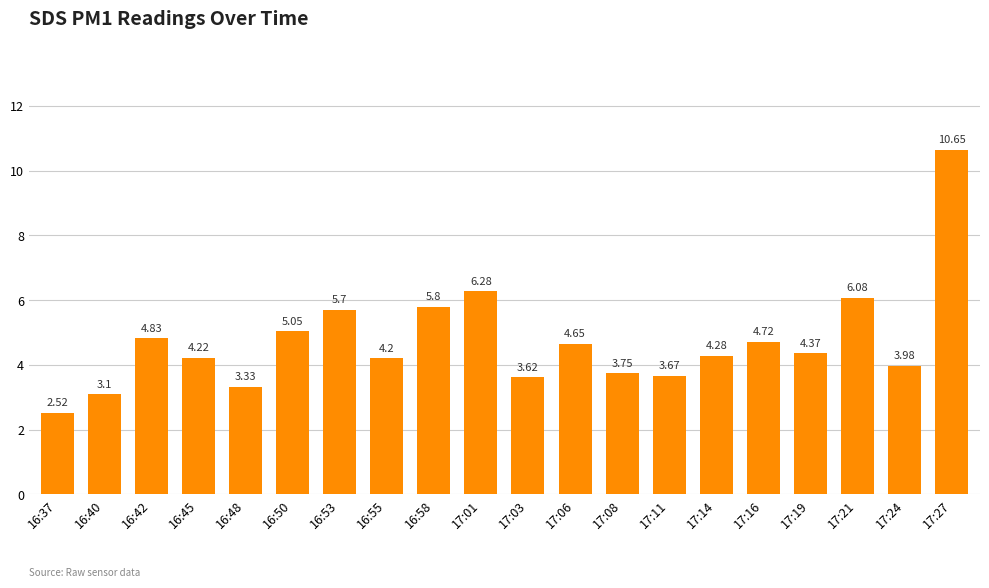

The chart shows a value of 10.7 at 17:27. True or false?

True